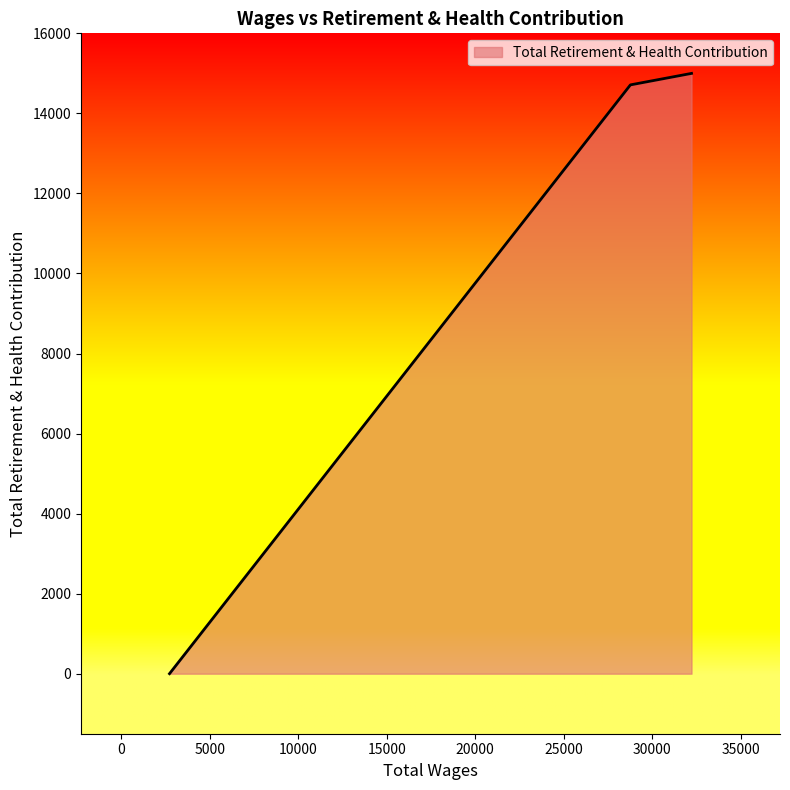

What is the sum of all values?

29711